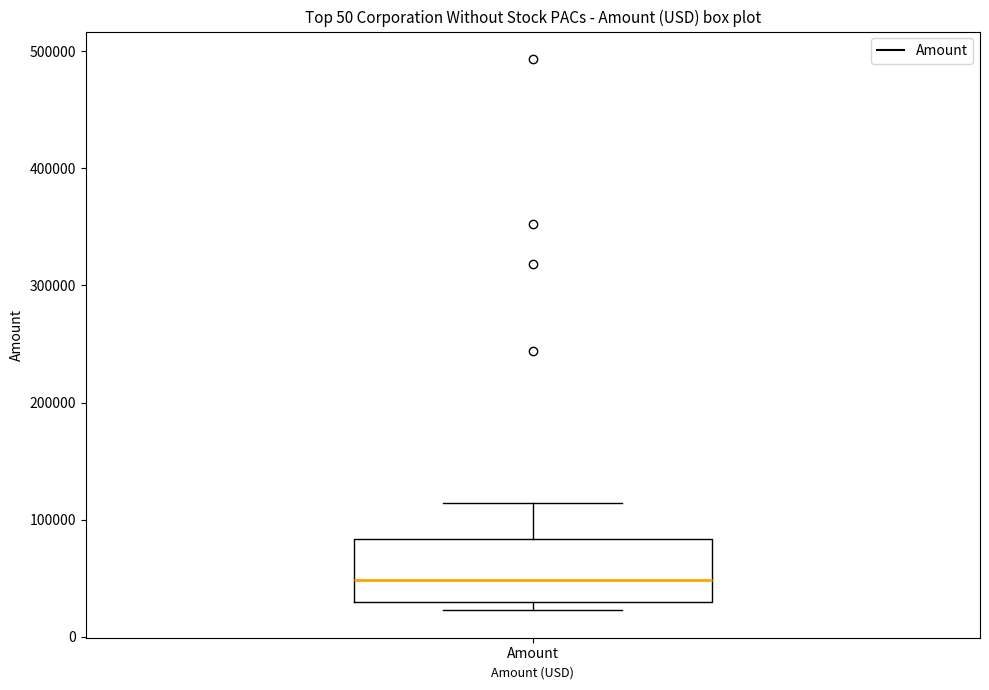

Where is the upper edge of the box for Amount on the y-axis? The values are not printed on the chart, so give them approximately, as read against the axis.

80000